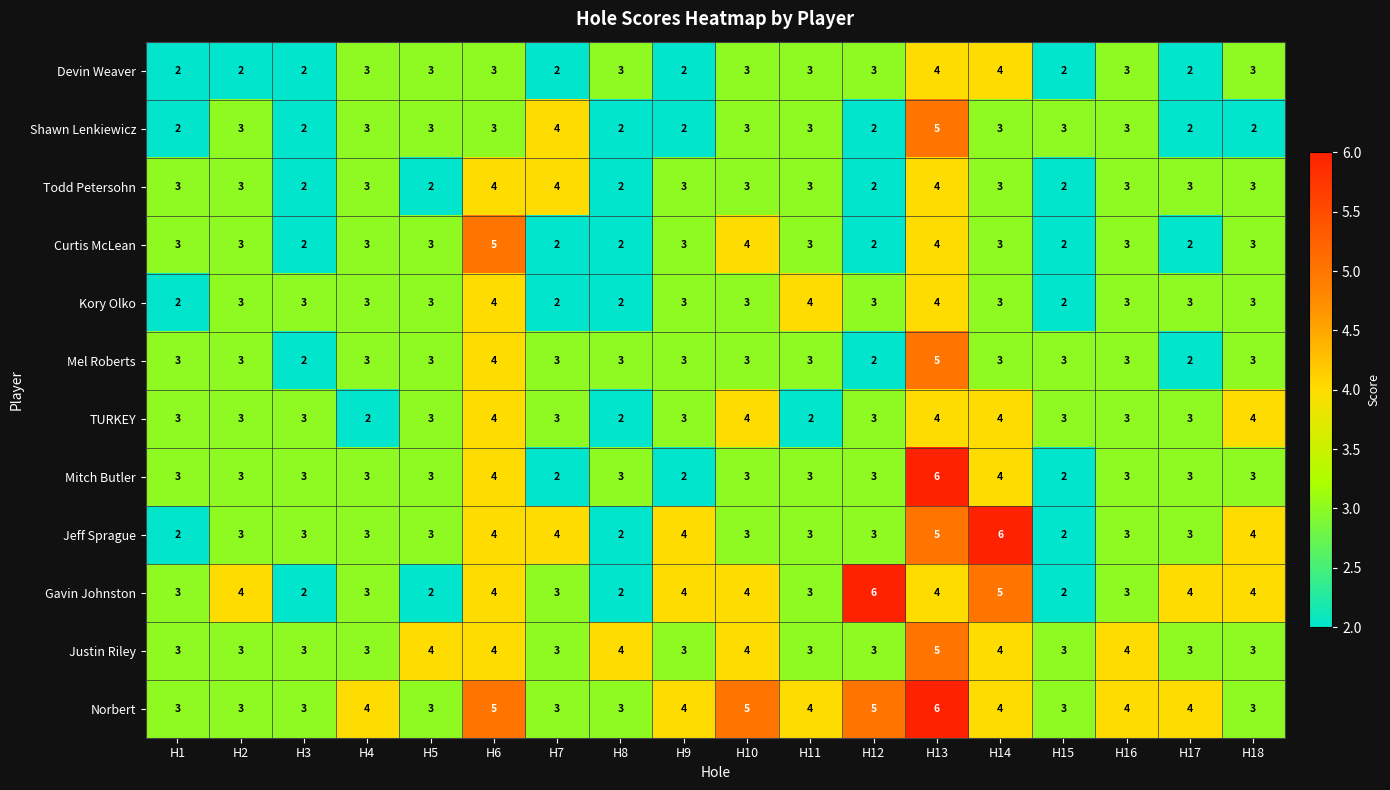

Is the value of Mel Roberts at H5 greater than the value of TURKEY at H8?

Yes